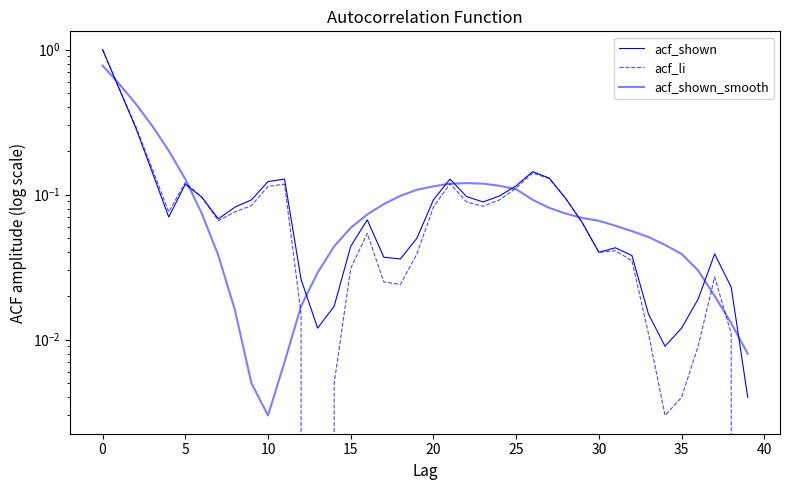

Is the value of acf_li at 40 greater than the value of acf_shown at −5?

No